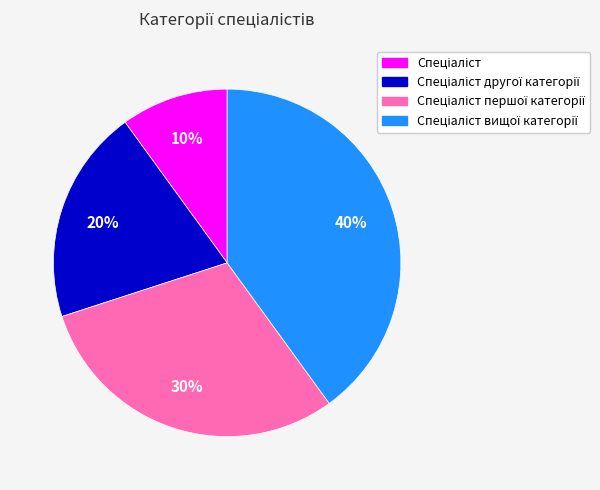

Is there a majority slice in this chart?

No